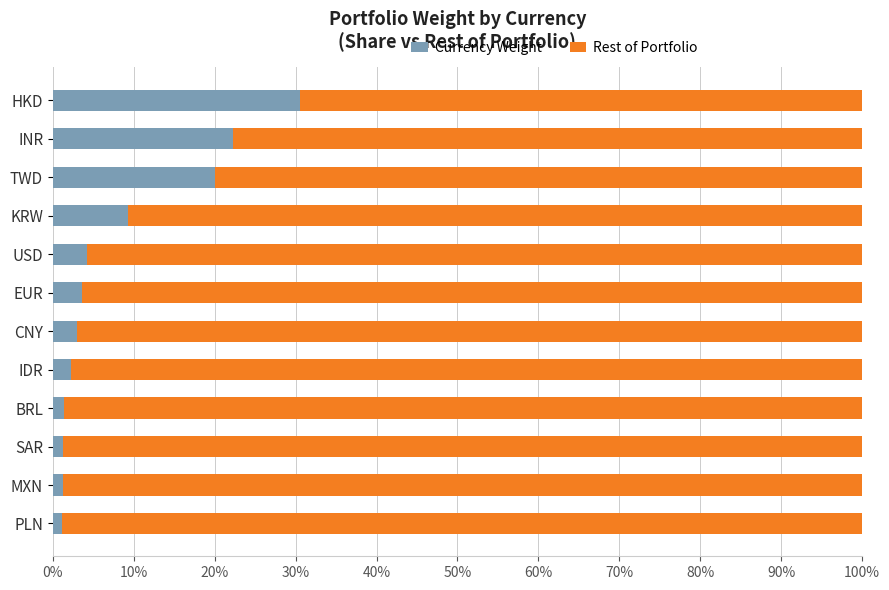

What is the total value across all series at EUR?

100.0